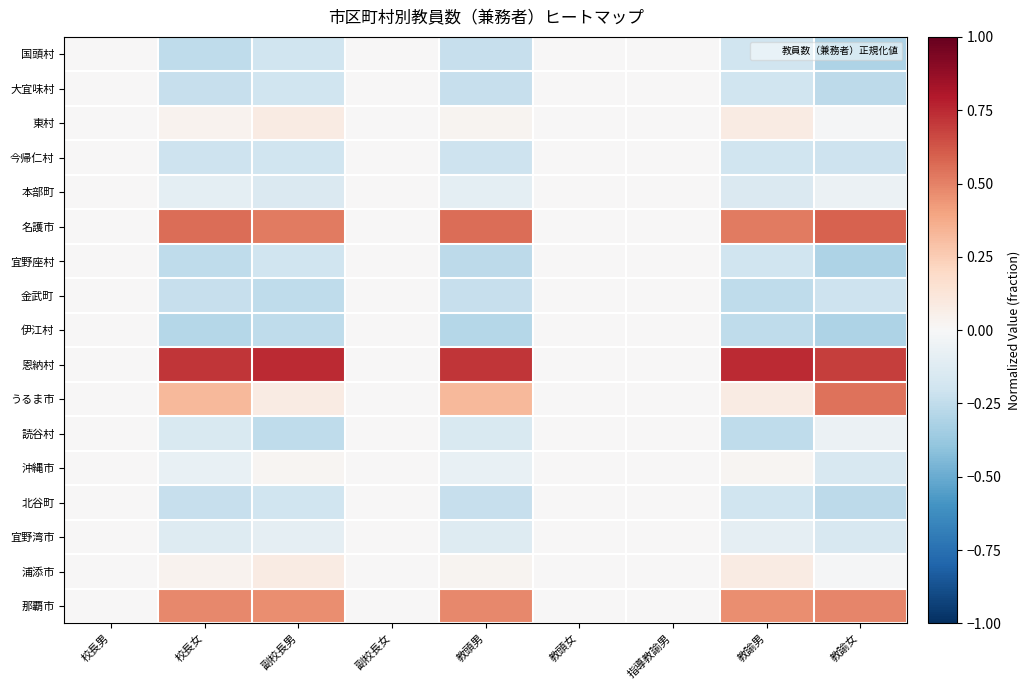

Count the number of data series in this chart.

17